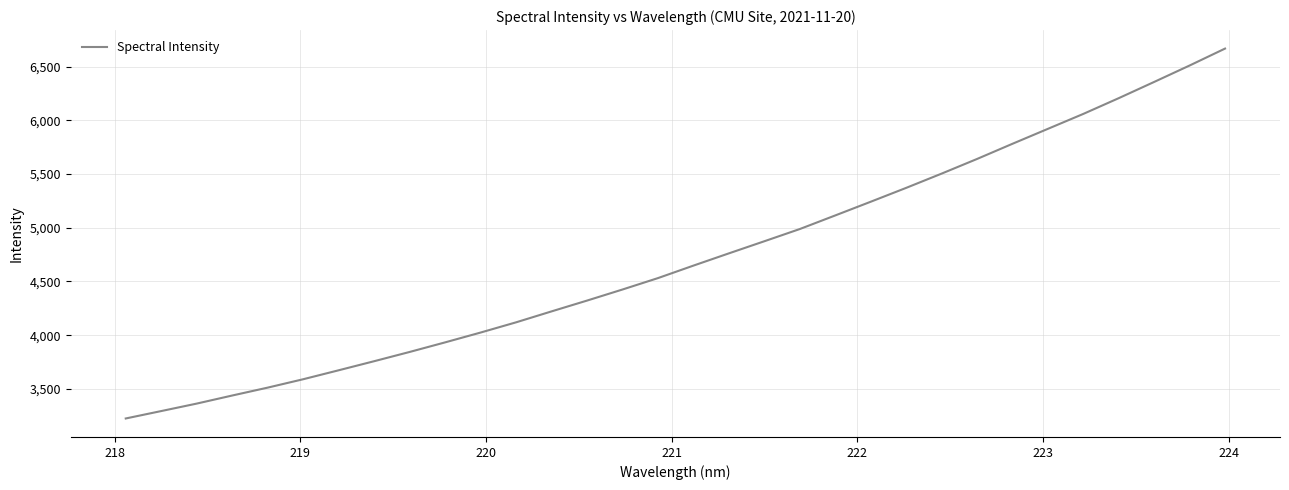

What is the smallest value displayed?

3225.0